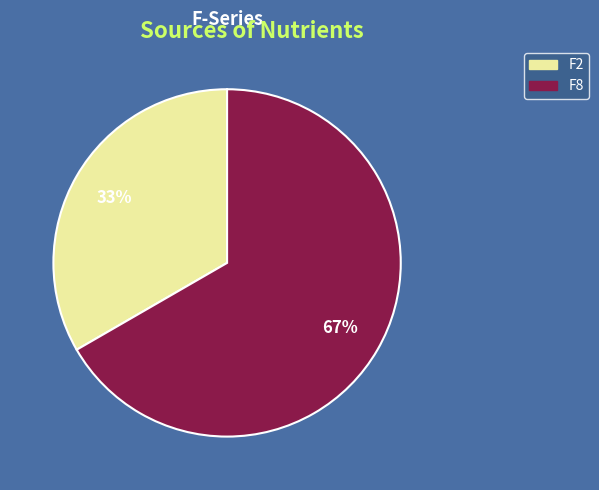

What percentage is the F8 slice, to the nearest percent?

67%